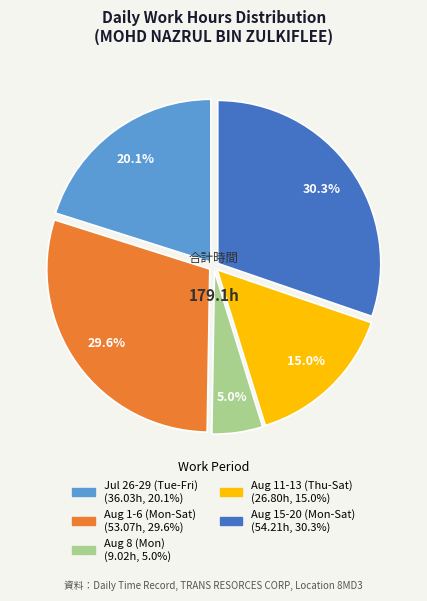

Does any single category account for the majority?

No